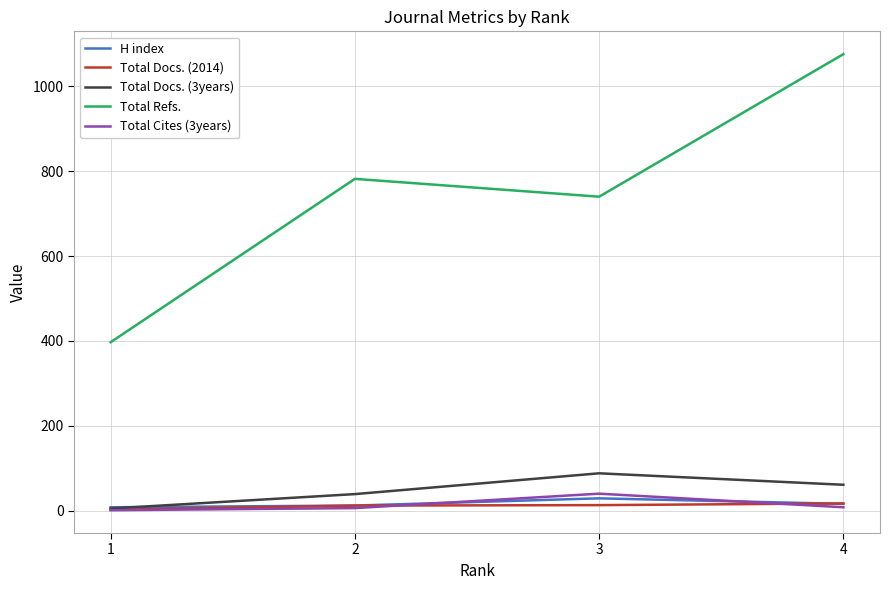

What is the sum of the Total Cites (3years) values at 2 and 3?

46